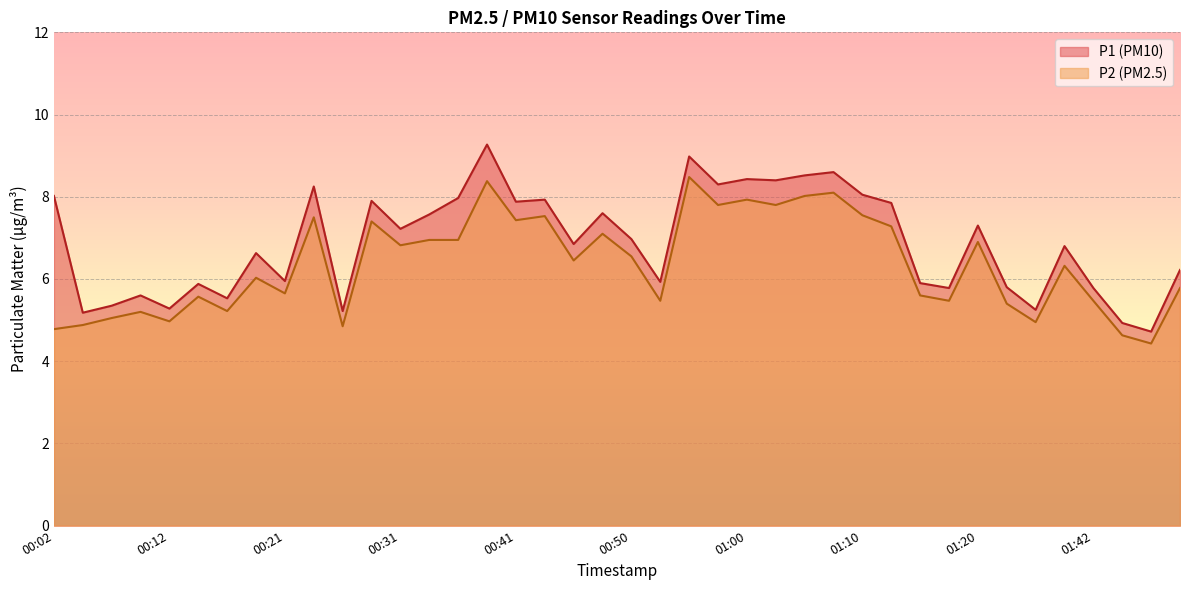

True or false: P2 and P1 intersect in this chart.

False